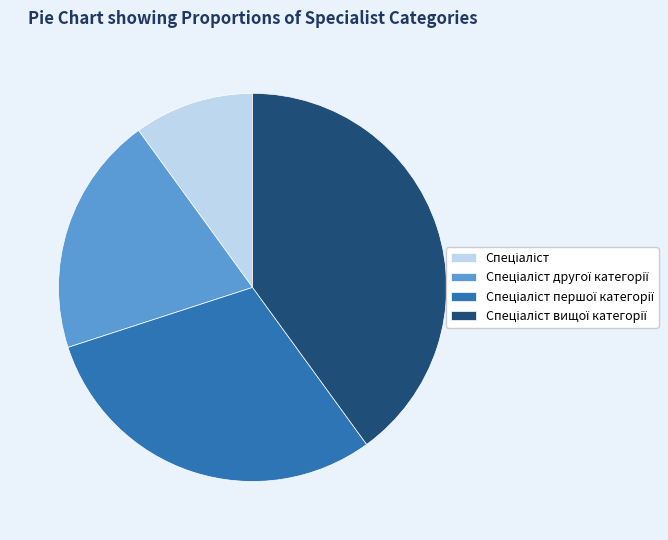

Is there any slice that represents more than half of the pie?

No